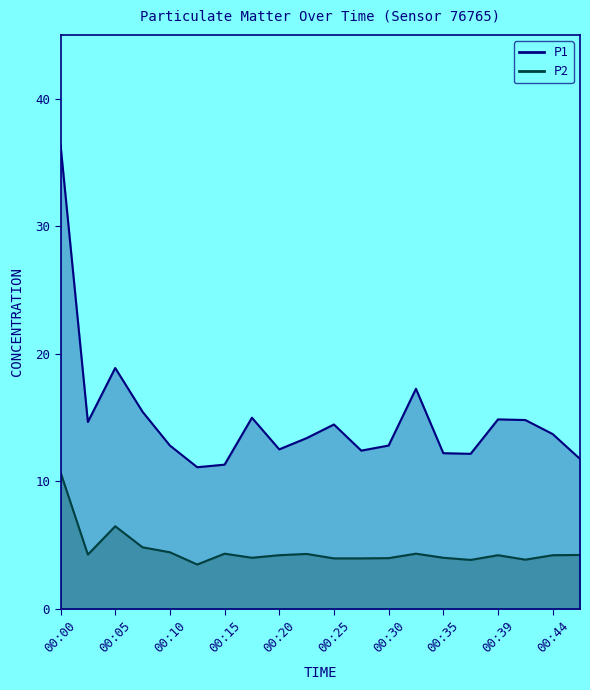

At how many categories does at least one series exceed 10?

20